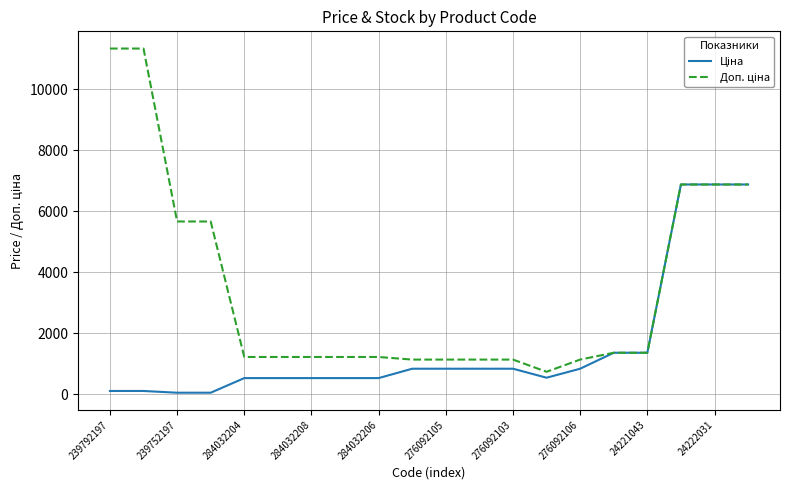

What is the greatest value displayed?

11334.0